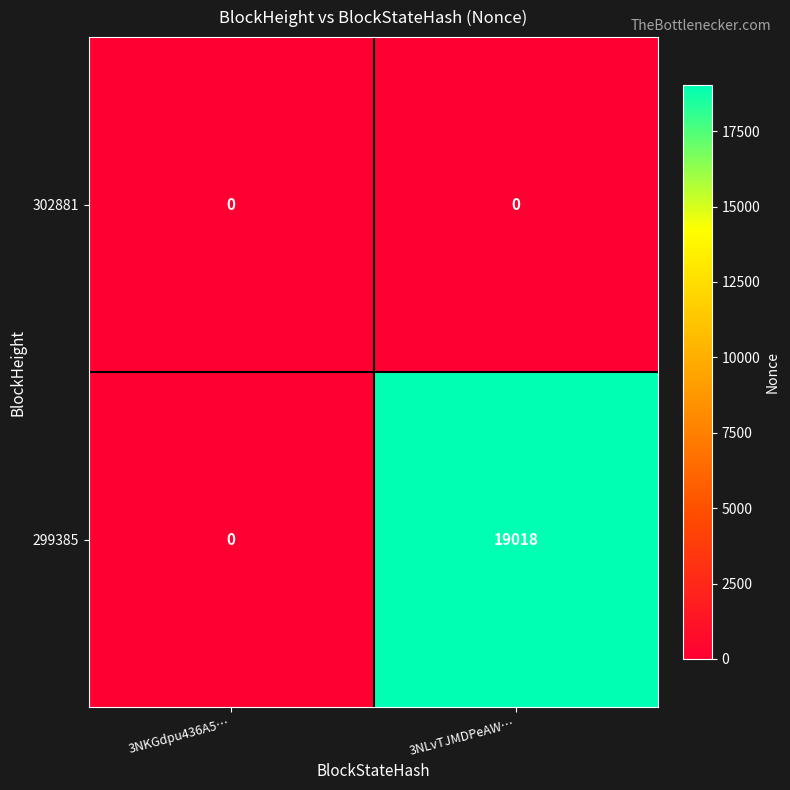

At which category is the sum across all series the highest?

3NLvTJMDPeAW…